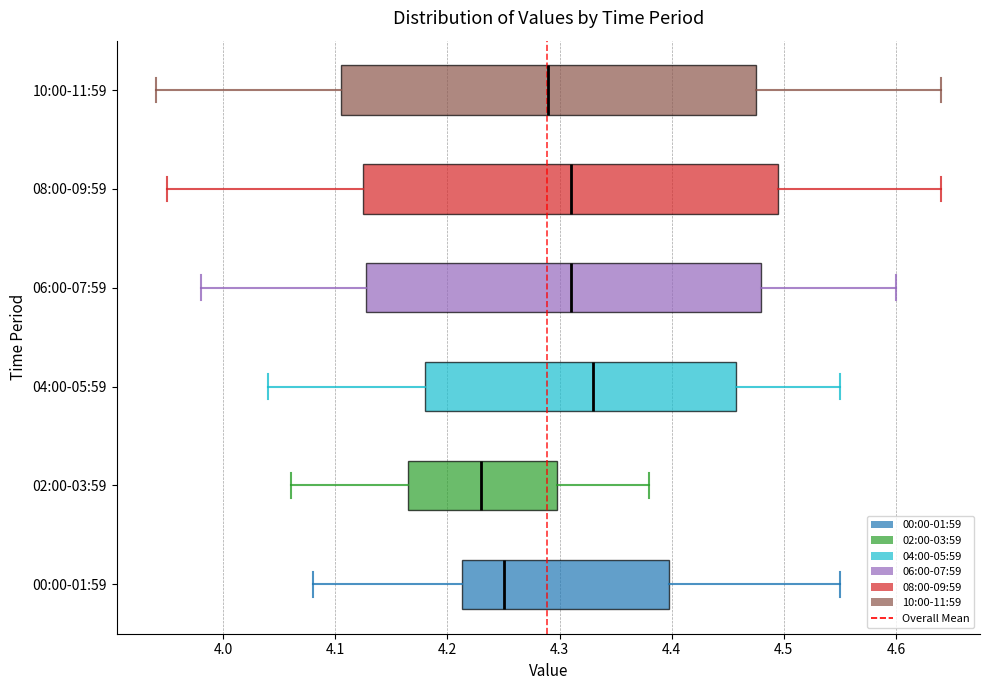

Which box has the furthest to the right median line?

04:00-05:59